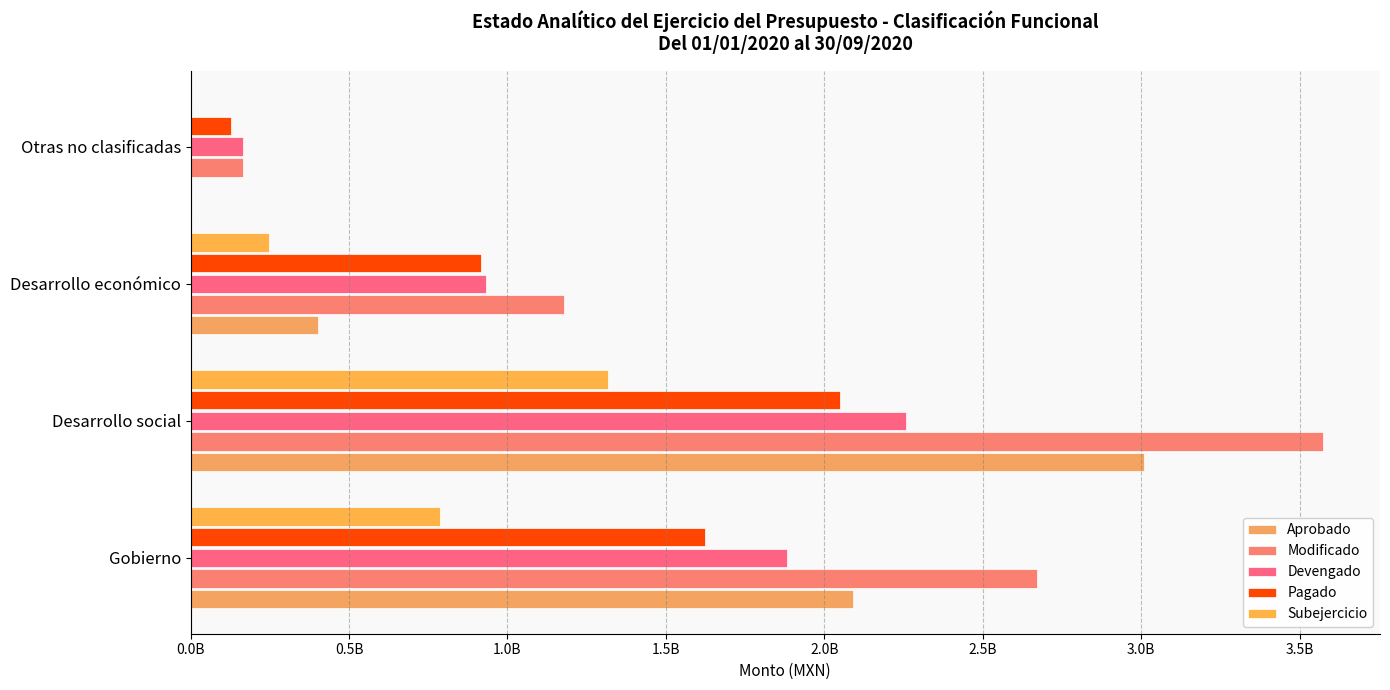

At which category is the sum across all series the highest?

Desarrollo social